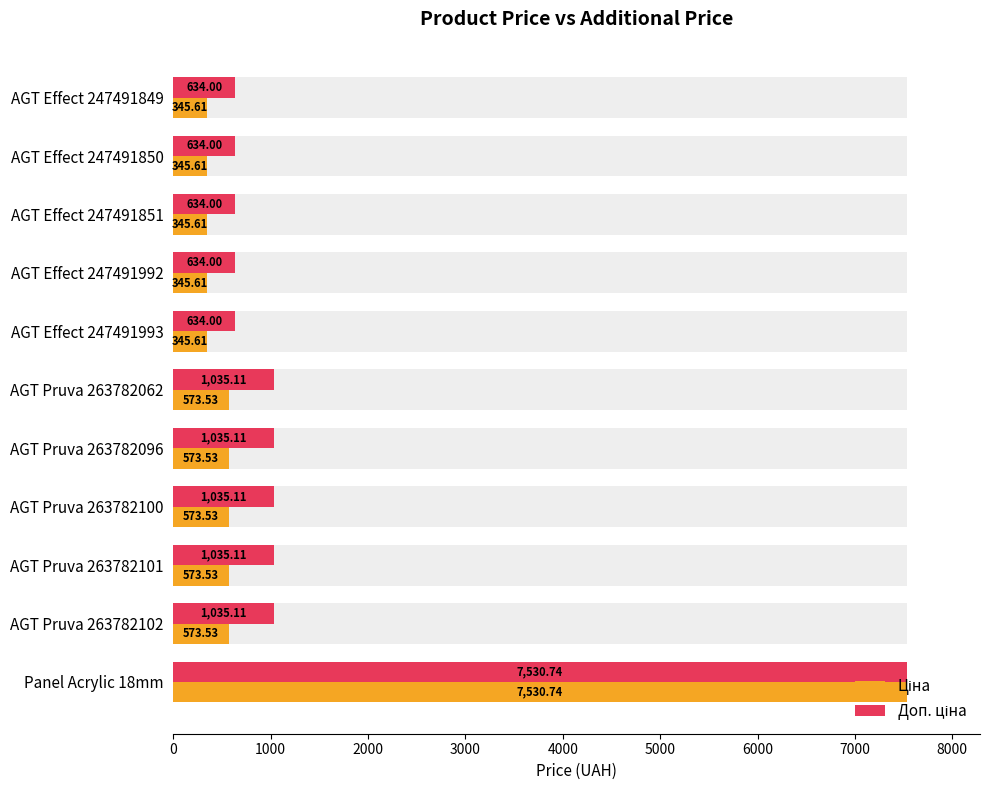

Are the bars horizontal?

Yes